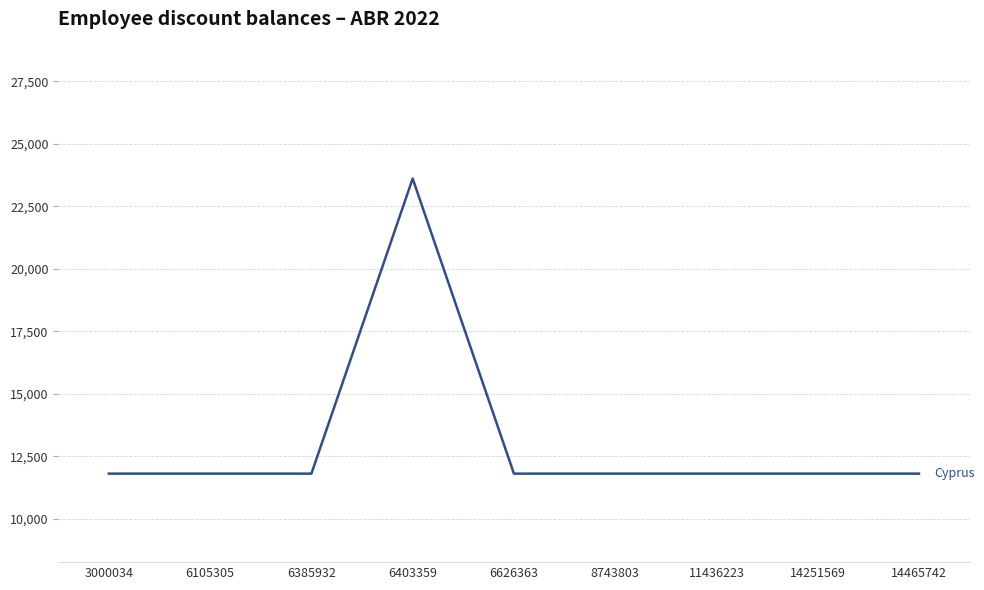

Reading left to right, list all the values displayed in this chart.

11805	11805	11805	23610	11805	11805	11805	11805	11805